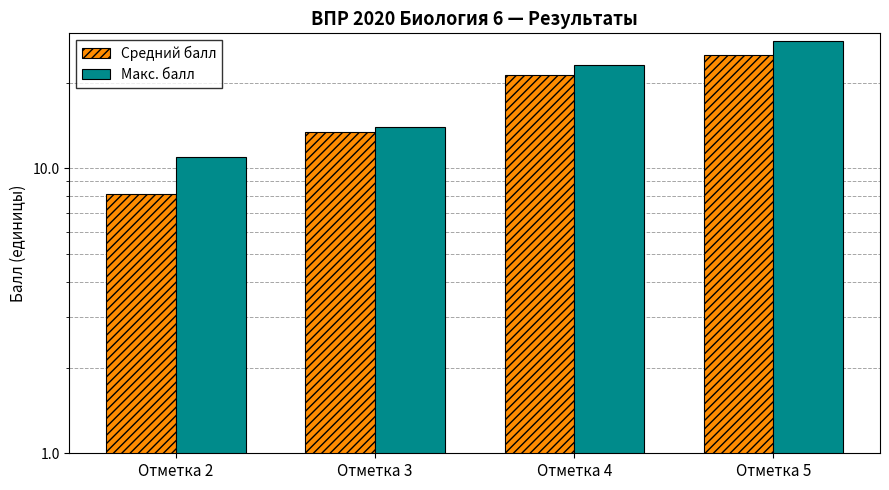

Which category has the lowest value in the Макс. балл series?

Отметка 2